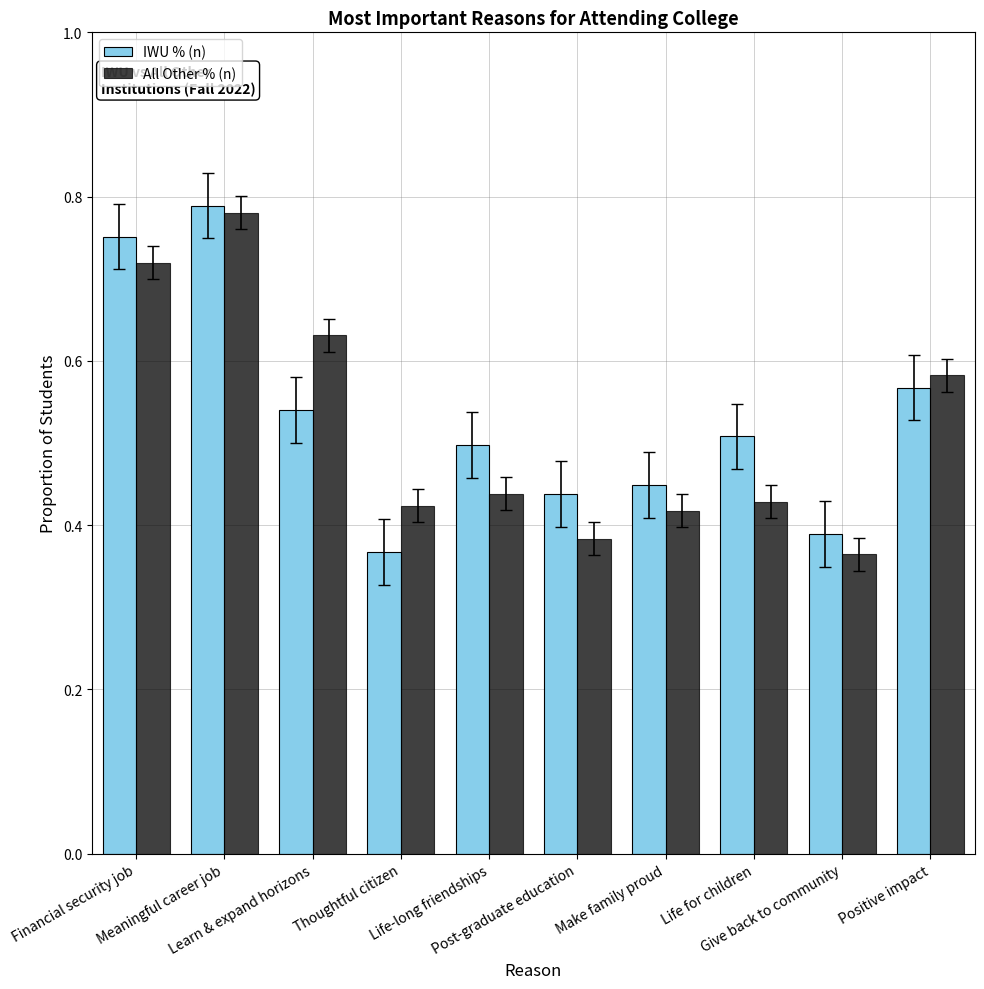

At how many categories does at least one series exceed 0?

10